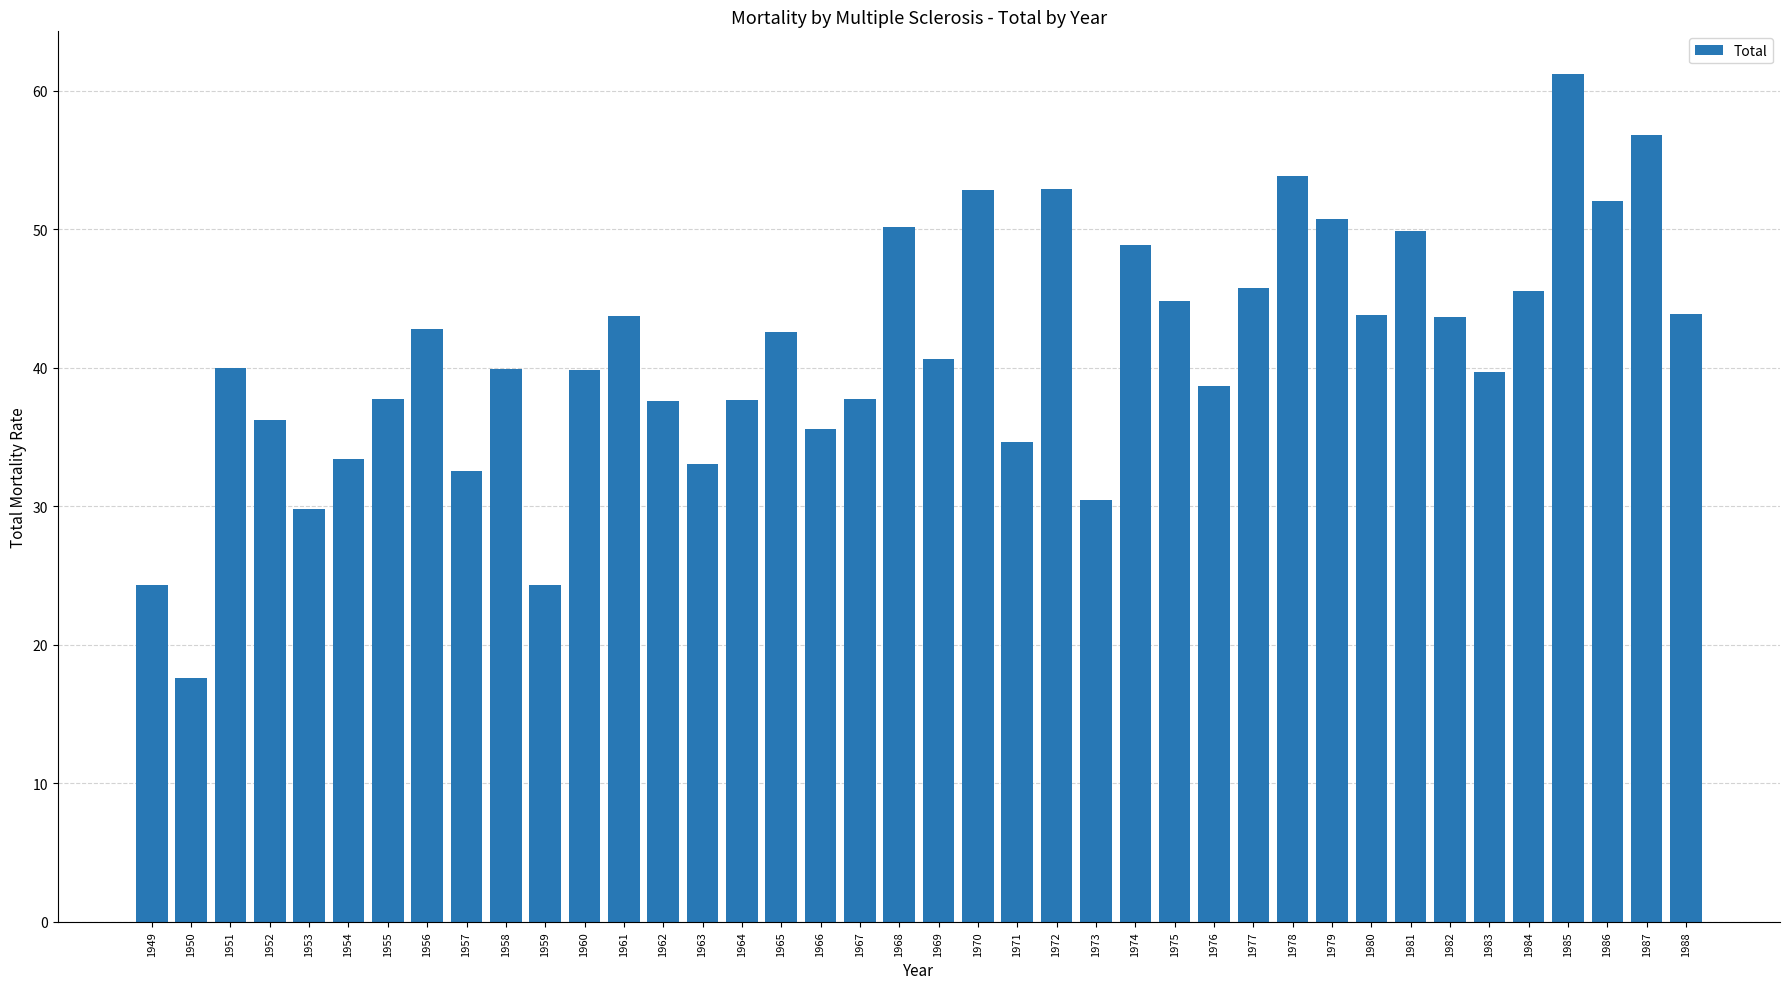

Does the chart contain any negative values?

No